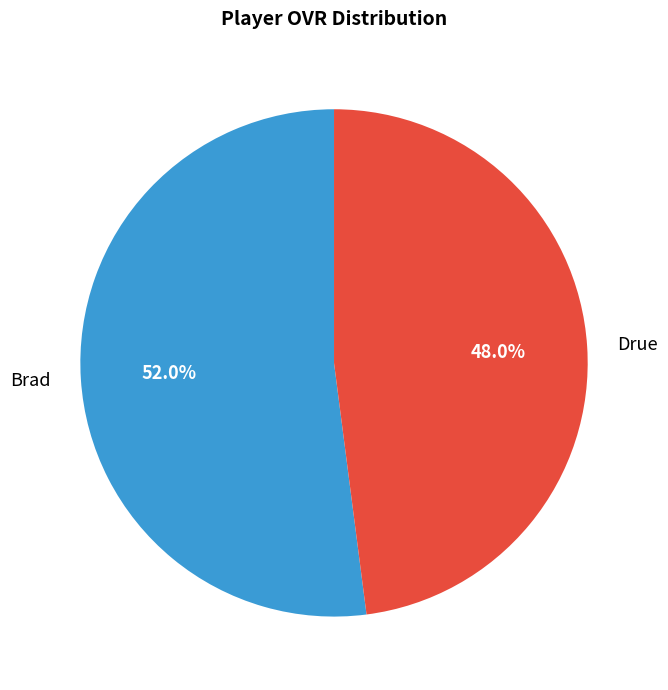

Which slice is the largest?

Brad